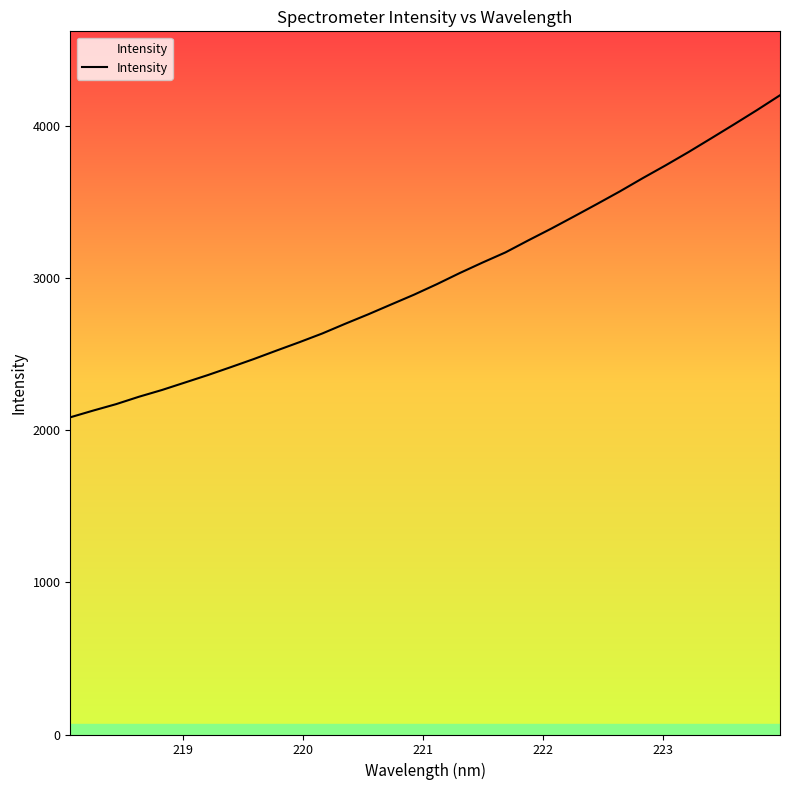

What is the maximum value shown in the chart?

4200.1